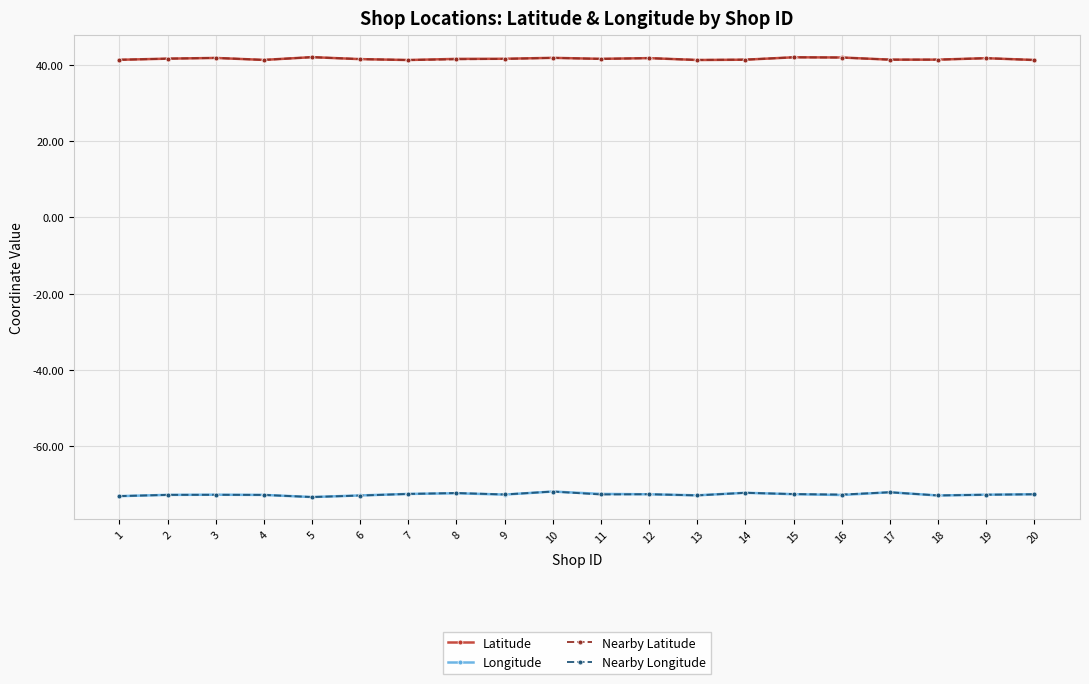

True or false: Nearby Longitude has a value of -36.3 at 6.

False